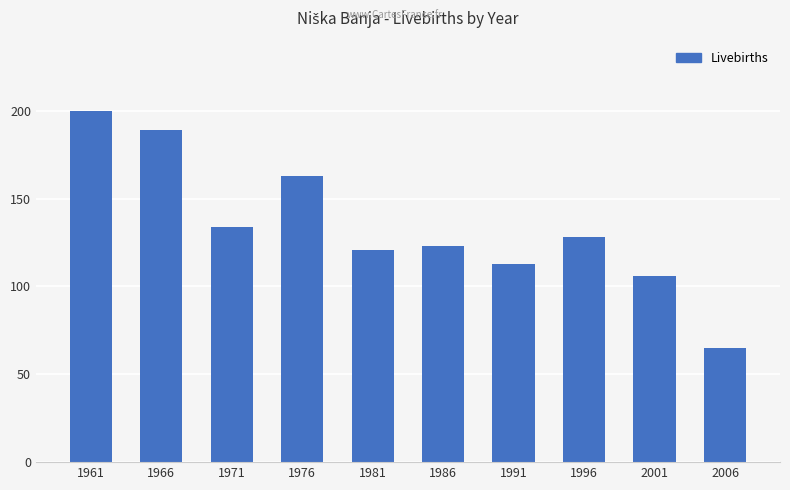

Reading right to left, transcribe all the data shown in this chart.

65	106	128	113	123	121	163	134	189	200